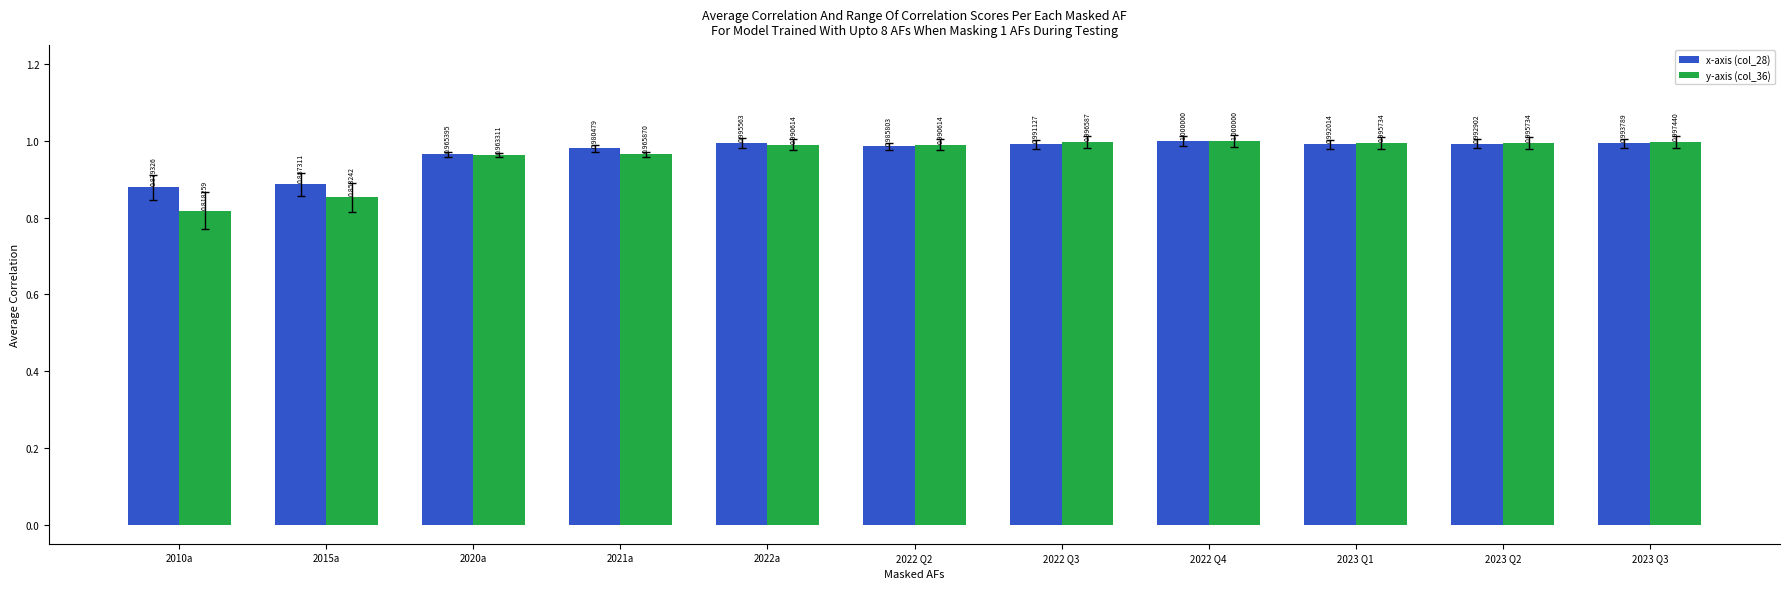

At 2022a, list the series in order from smallest to largest.

y-axis (col_36), x-axis (col_28)